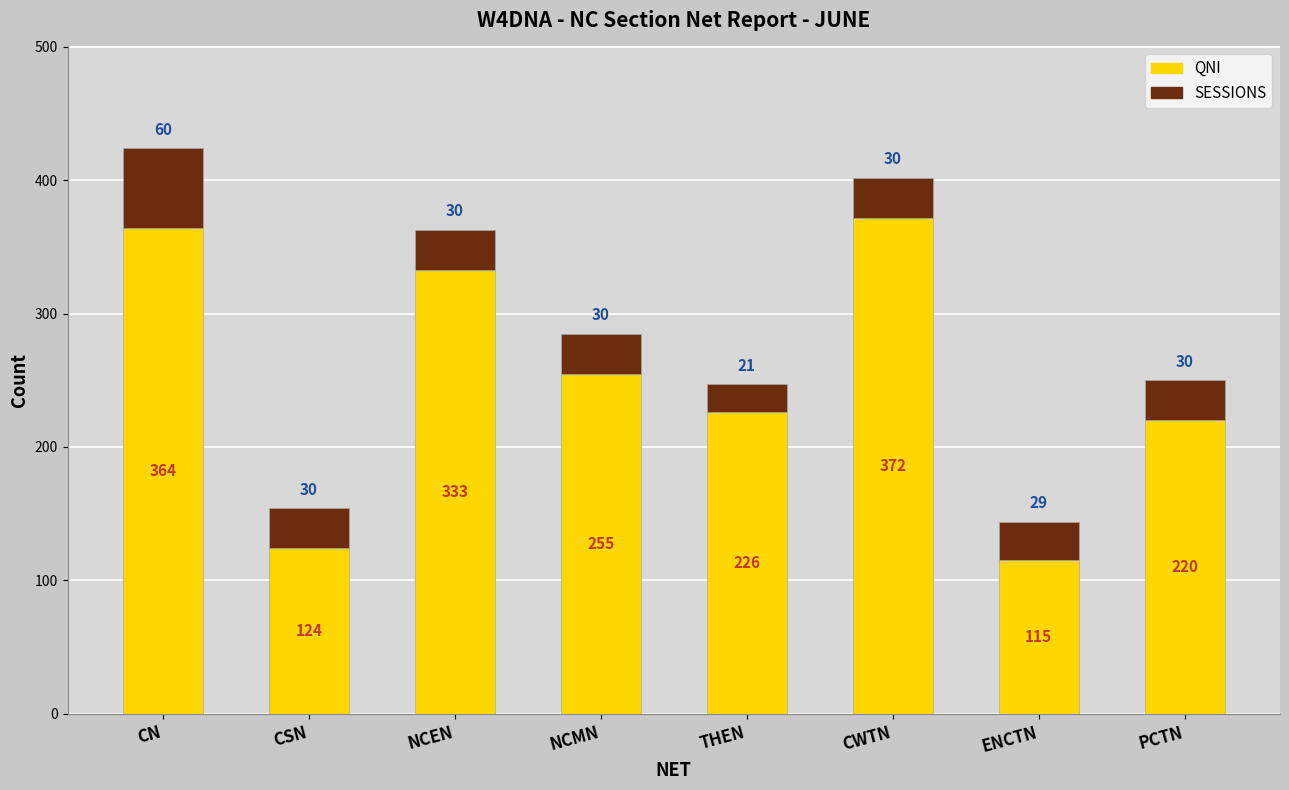

Reading right to left, what are the values for QNI?

220	115	372	226	255	333	124	364